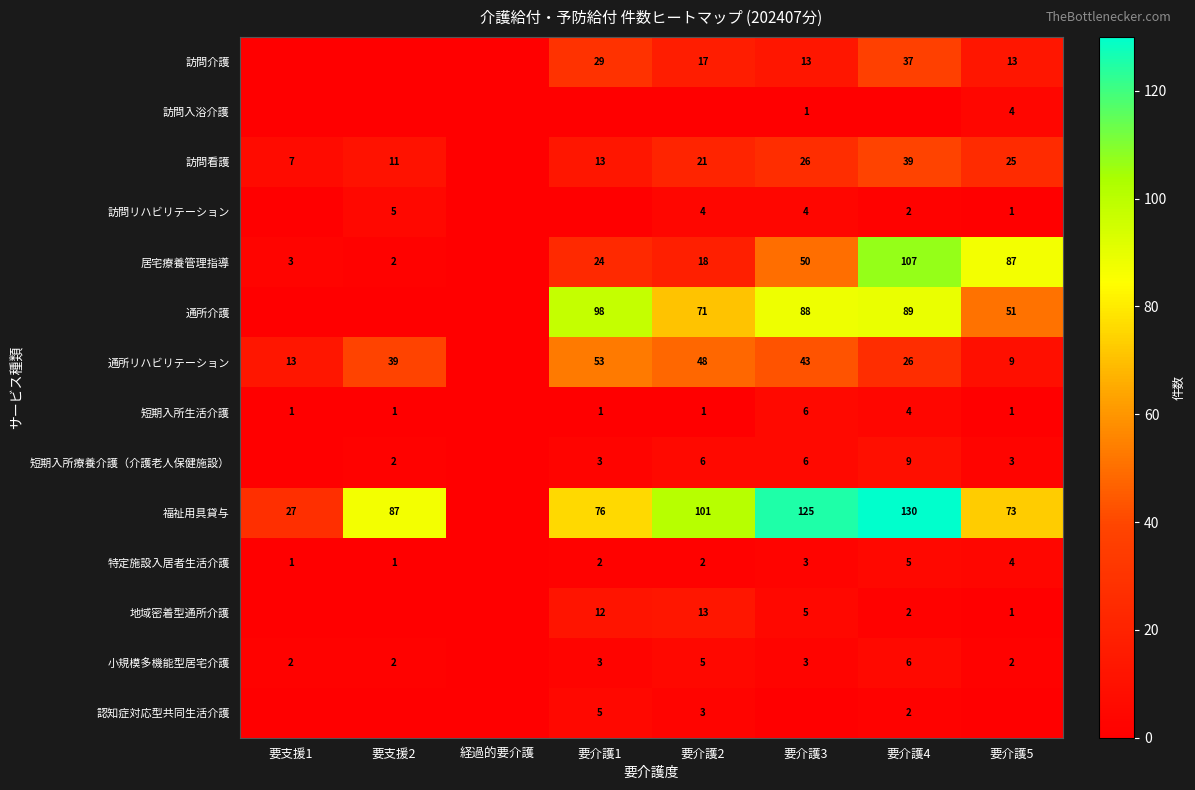

What is the sum of the 福祉用具貸与 values at 要支援1 and 要介護5?

100